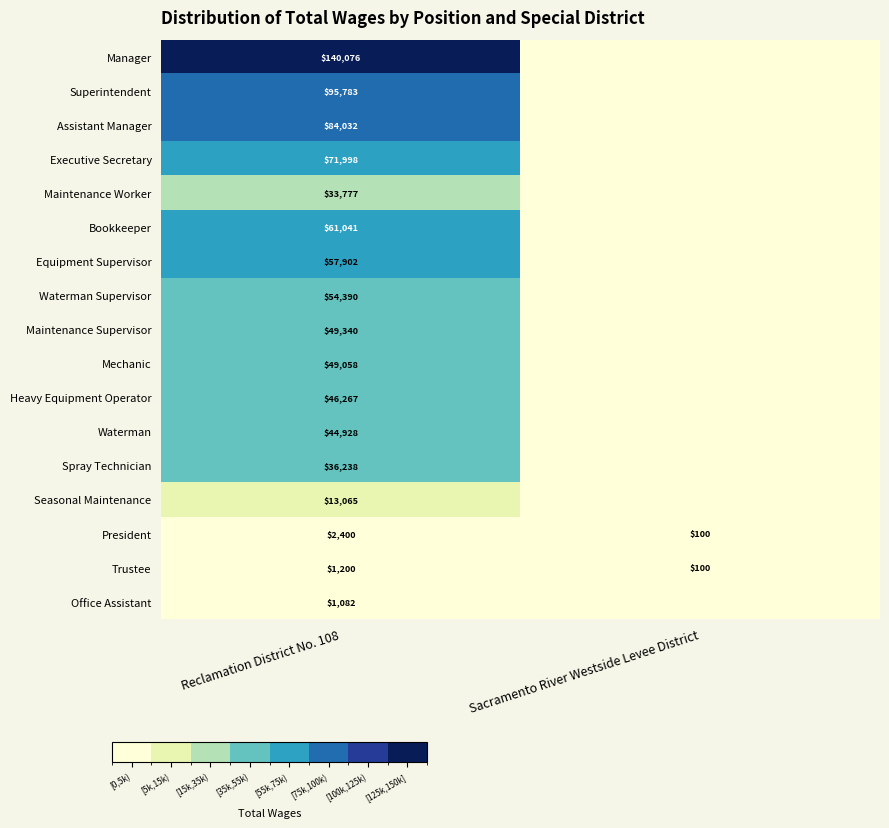

What is the difference between the maximum and minimum values in the Assistant Manager series?

84032